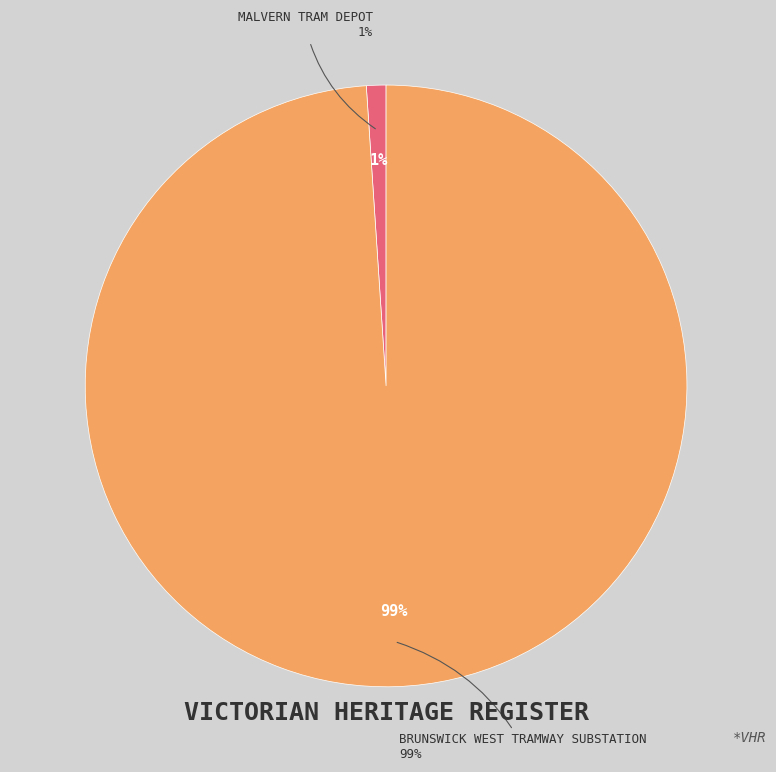

What portion of the pie excludes BRUNSWICK WEST TRAMWAY SUBSTATION?

1.0%